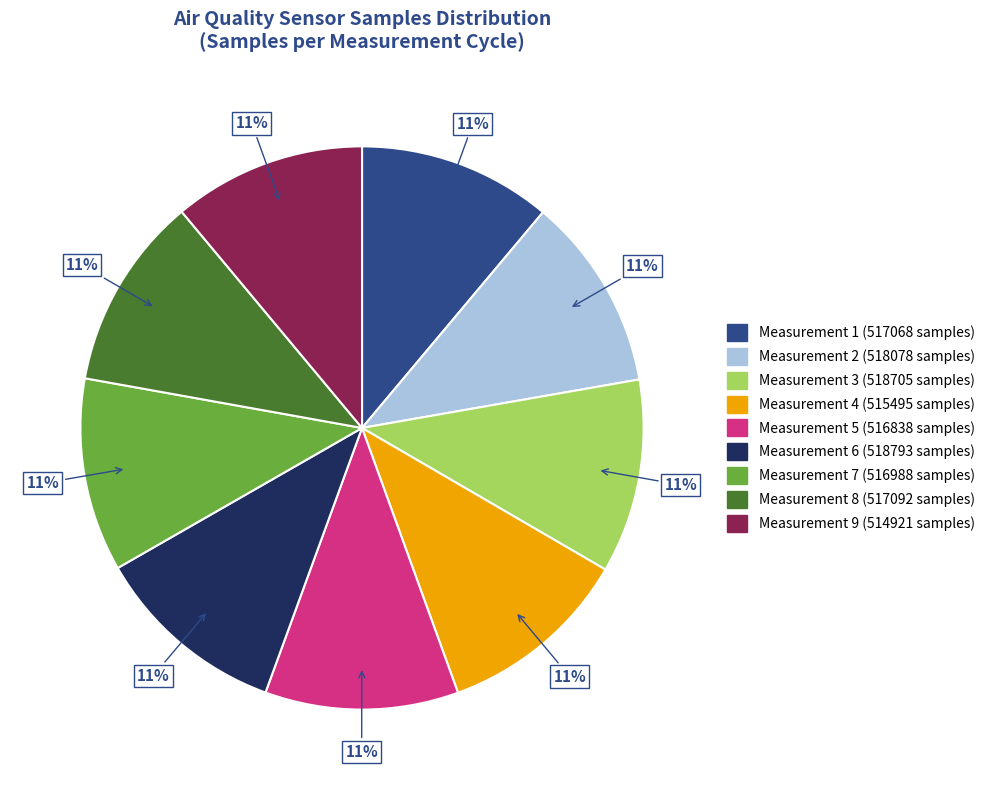

Count the number of slices in the pie.

9